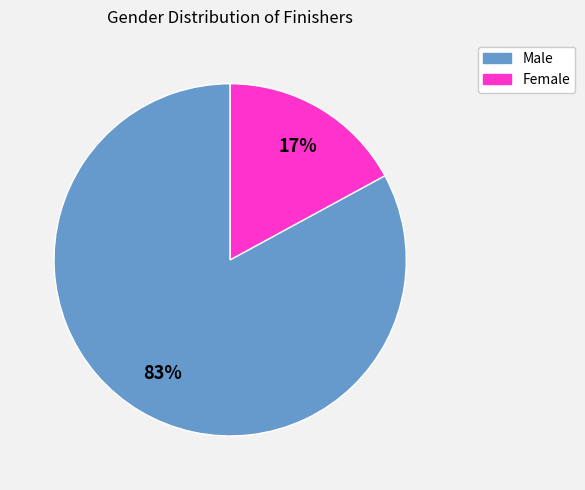

To the nearest percent, what is the combined percentage of Female and Male?

100%